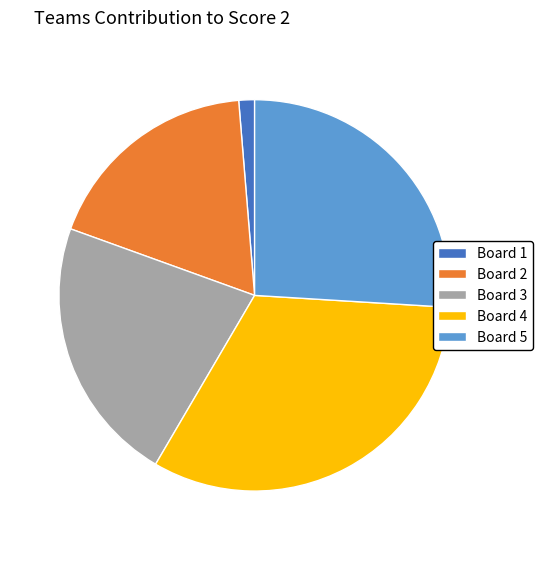

How many segments does this pie chart have?

5